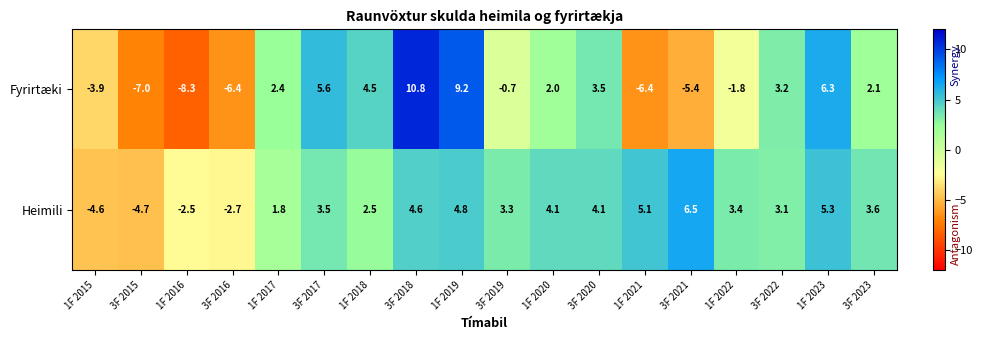

The Heimili series shows 4.1 at 3F 2020. True or false?

True